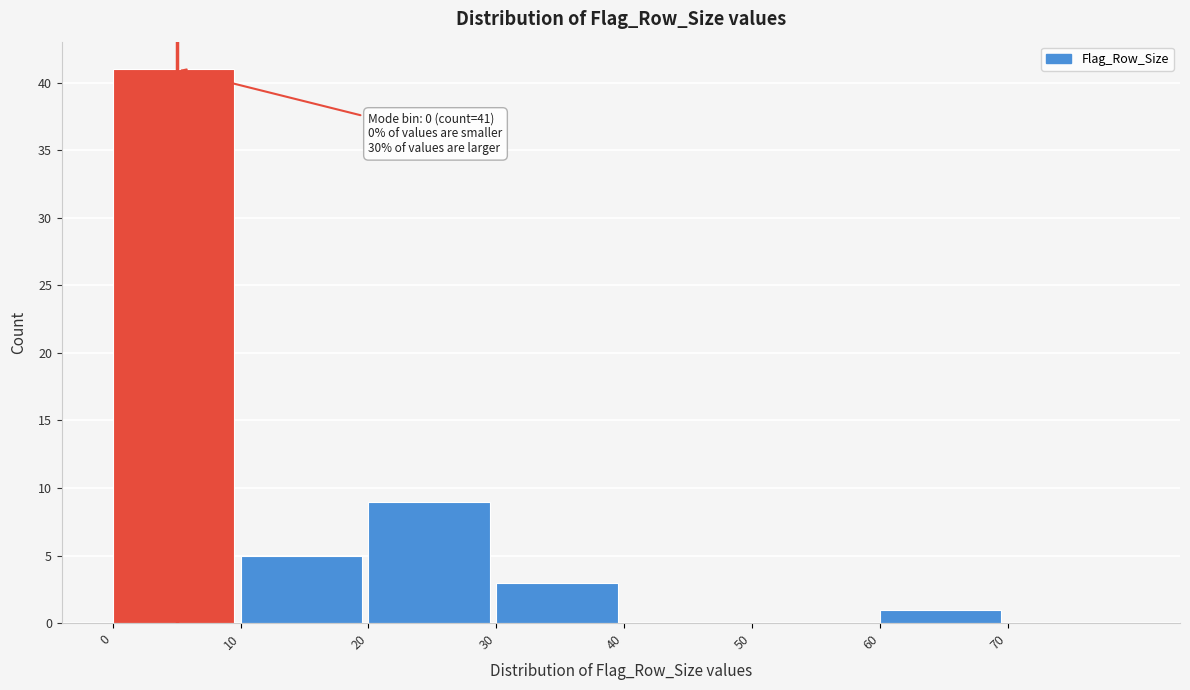

Over which range of the x-axis is the bar tallest?

0 to 10